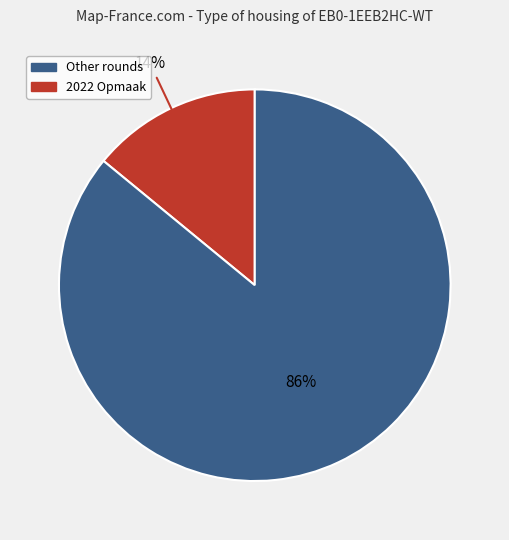

To the nearest percent, what is the difference between the largest and smallest slice percentages?

72%